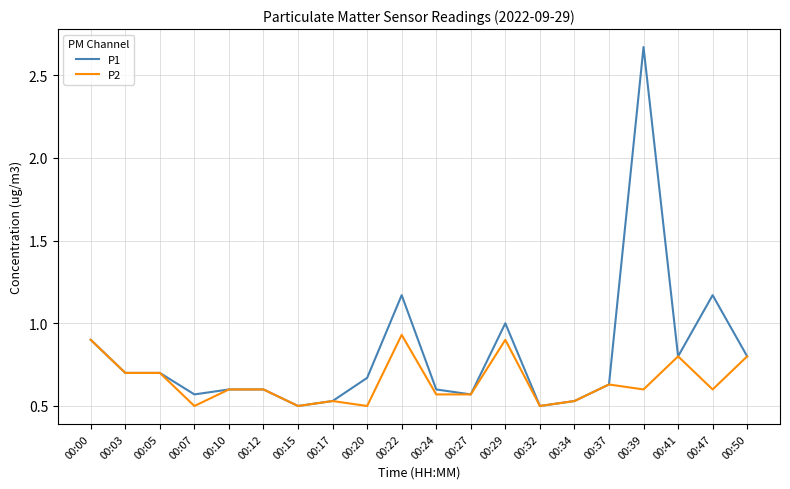

What are all the series names shown in the legend?

P1, P2